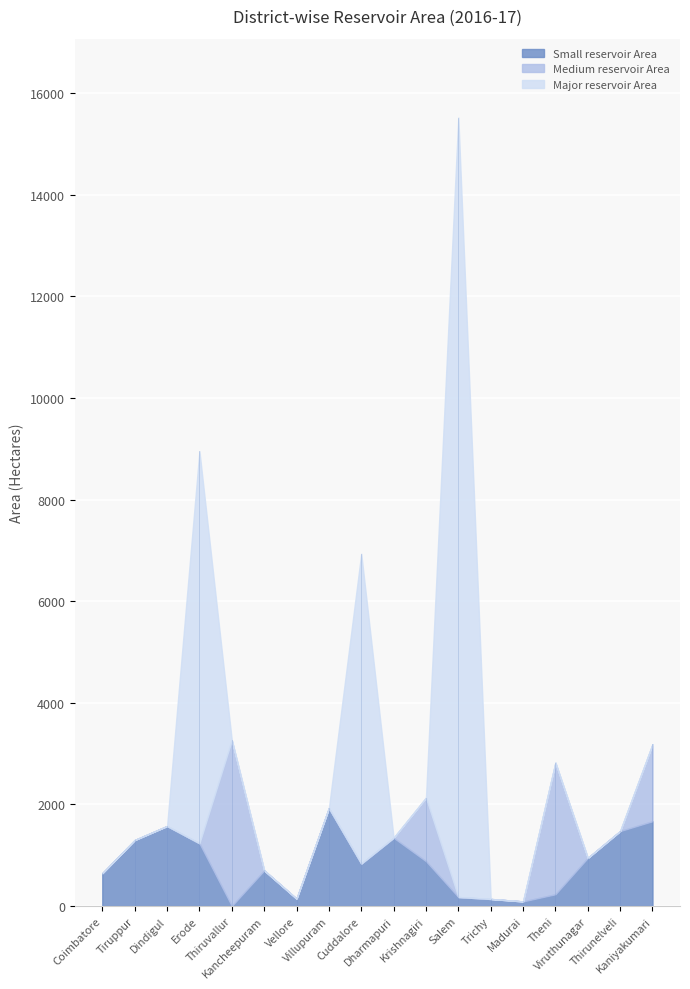

Where is Major reservoir Area nearest to the value 7673?

Erode